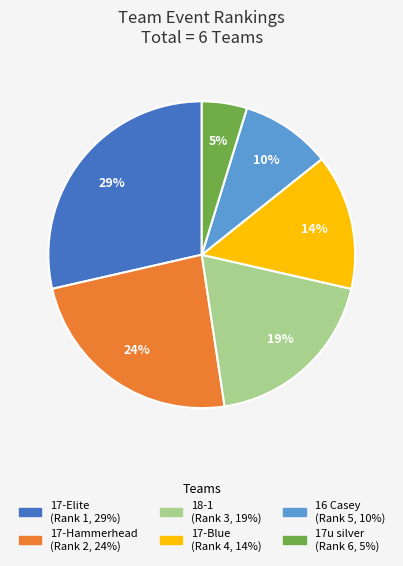

Is there any slice that represents more than half of the pie?

No